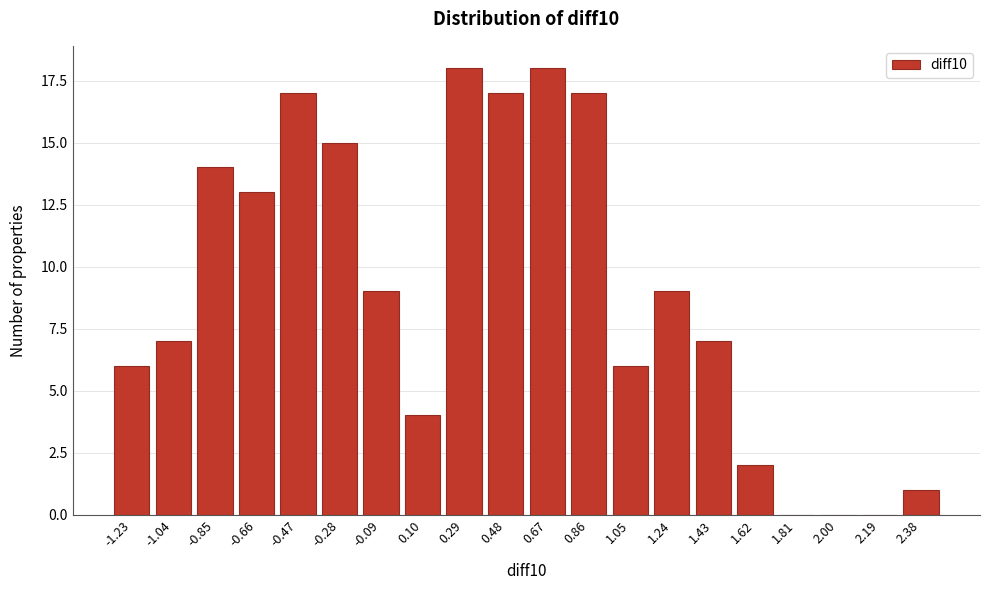

Reading left to right, what are all the values shown in this chart?

-1.23=6	-1.04=7	-0.85=14	-0.66=13	-0.47=17	-0.28=15	-0.09=9	0.10=4	0.29=18	0.48=17	0.67=18	0.86=17	1.05=6	1.24=9	1.43=7	1.62=2	1.81=0	2.00=0	2.19=0	2.38=1